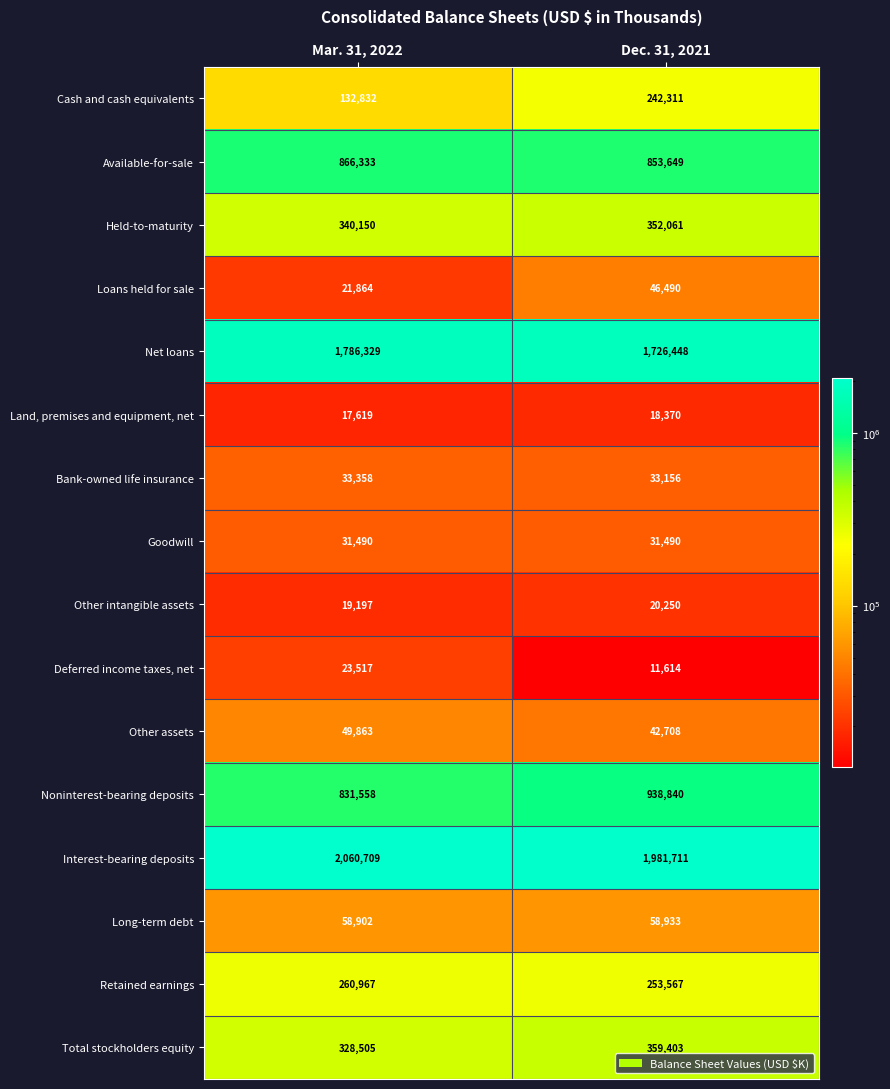

At how many categories does at least one series exceed 1280440?

2